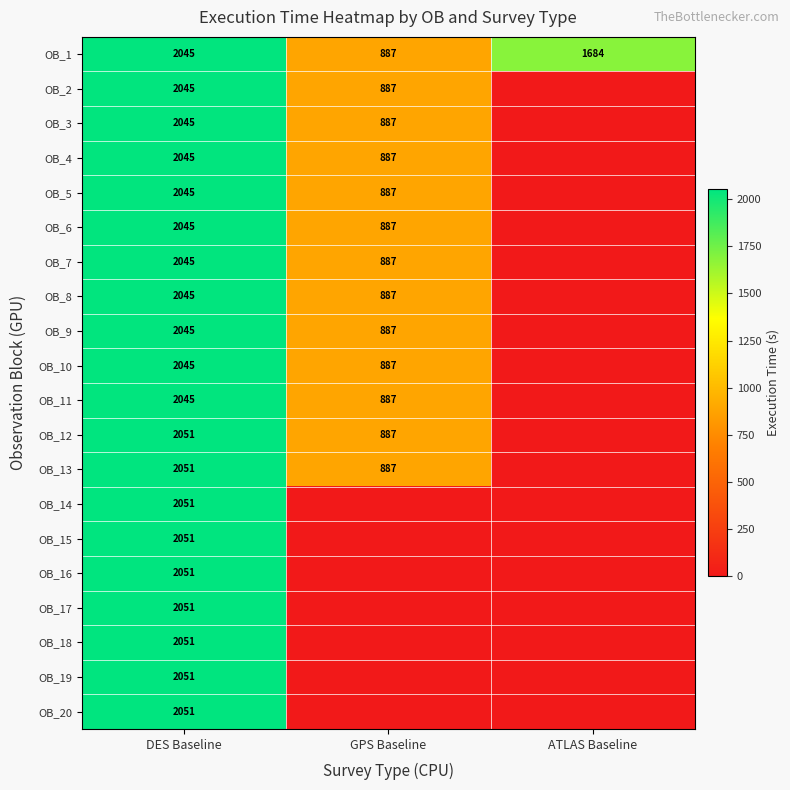

Is it true that OB_10 equals 1216 at DES Baseline?

False